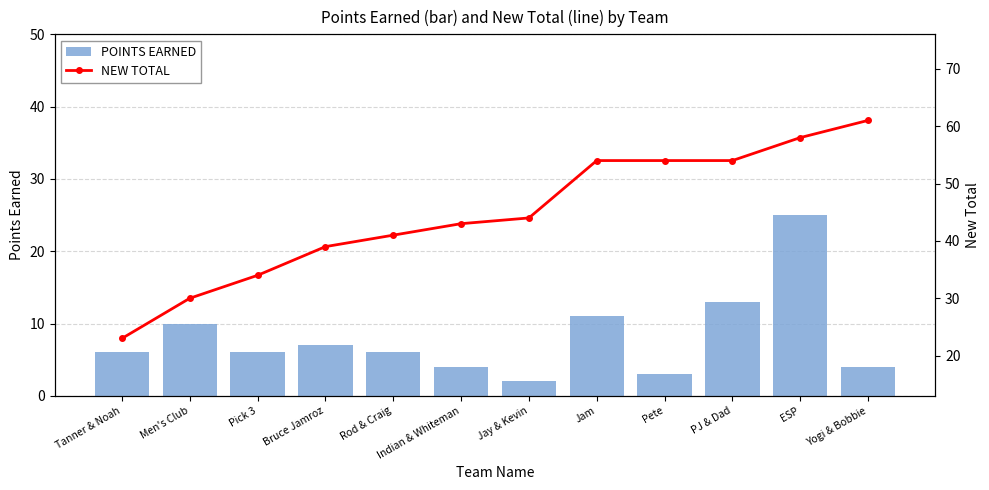

Which series has the largest total across all categories?

NEW TOTAL